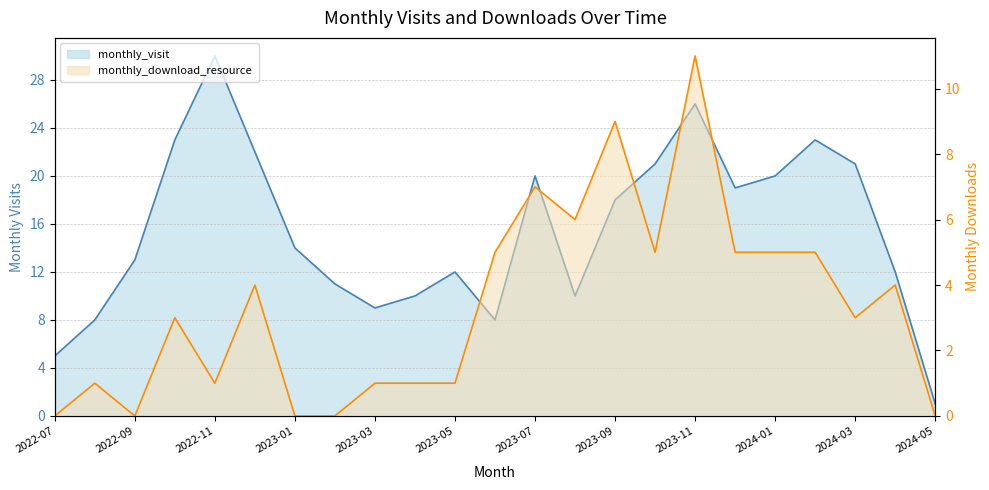

What is the average value of the monthly_visit series?

15